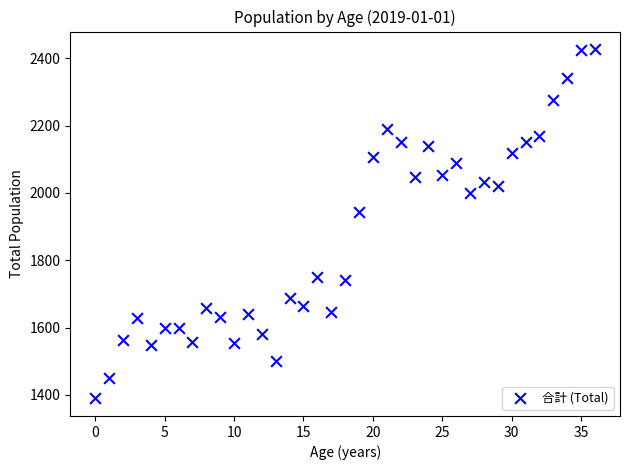

What Y value in the scatter plot is closest to 1908?

1943